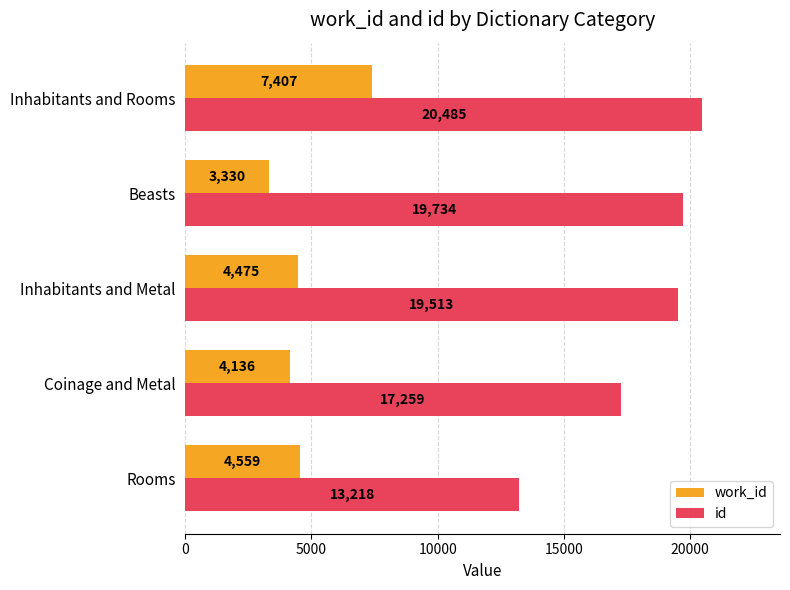

What is the difference between the second highest and minimum values in the id series?

6516